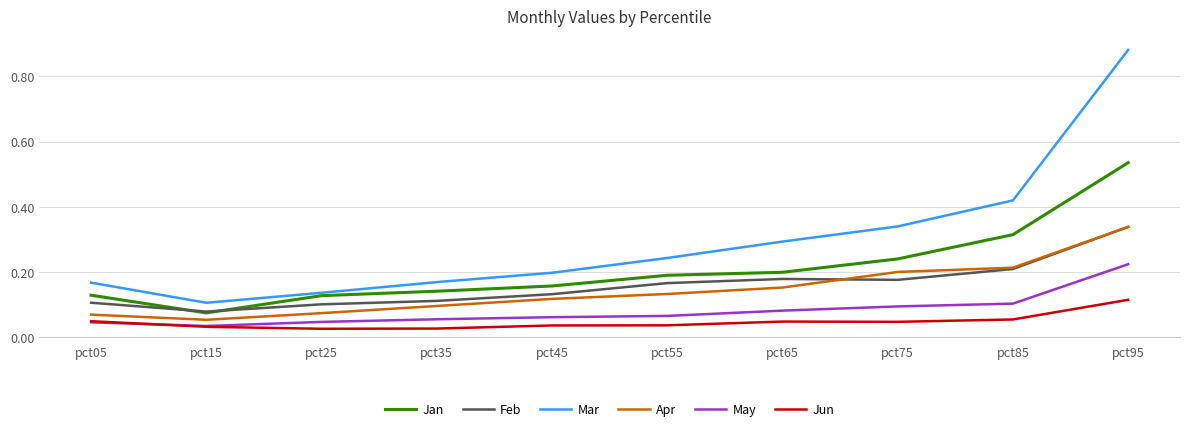

Is the value of Jun at pct95 greater than the value of Jan at pct55?

No